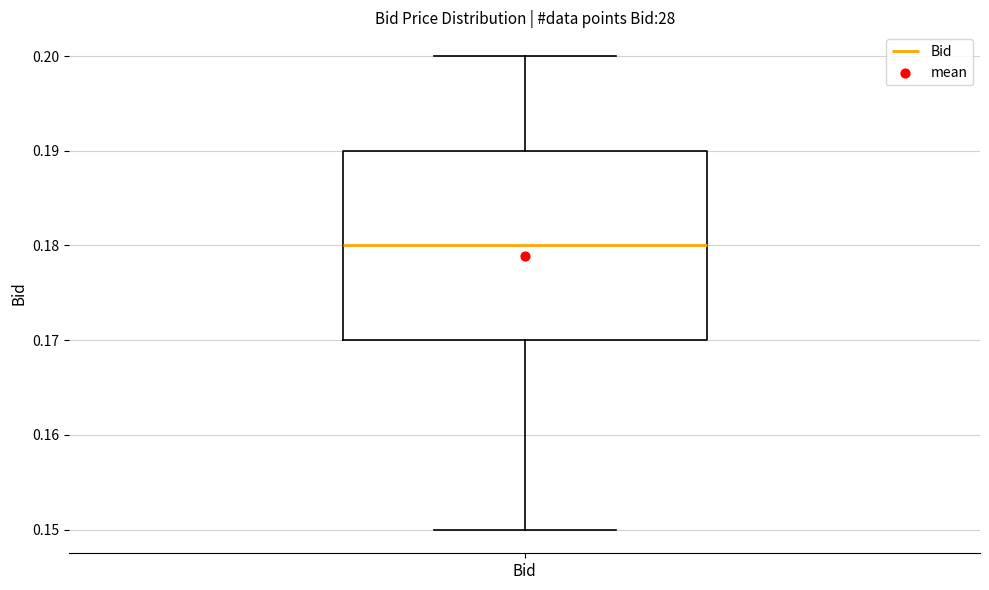

Transcribe this box plot: give where the median line is, the range the box spans, and where the two whiskers end, as read against the y-axis. The values are not printed on the chart, so give them approximately, as read against the axis.

median 0.18, box 0.17 to 0.19, whiskers 0.15 to 0.20